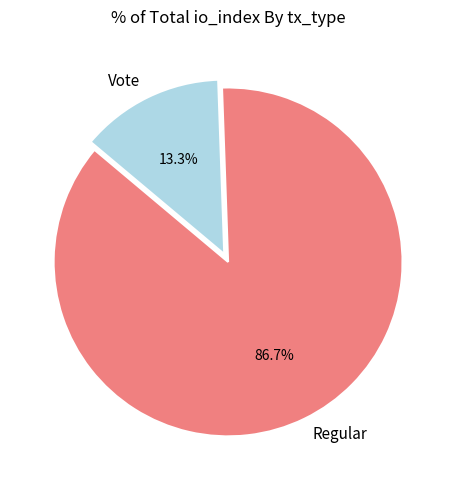

Rank the categories by value from lowest to highest.

Vote, Regular